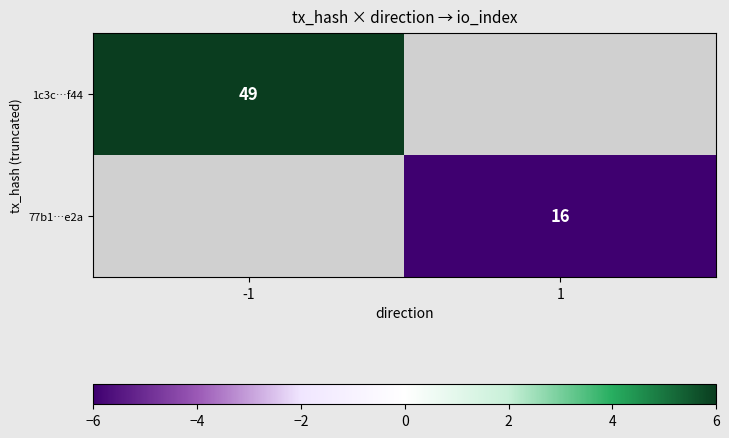

True or false: 77b1…e2a has a value of 16.0 at 1.

True